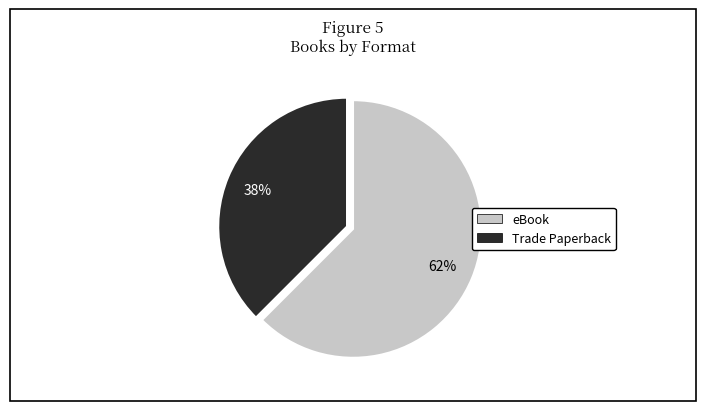

Which has a higher value, eBook or Trade Paperback?

eBook